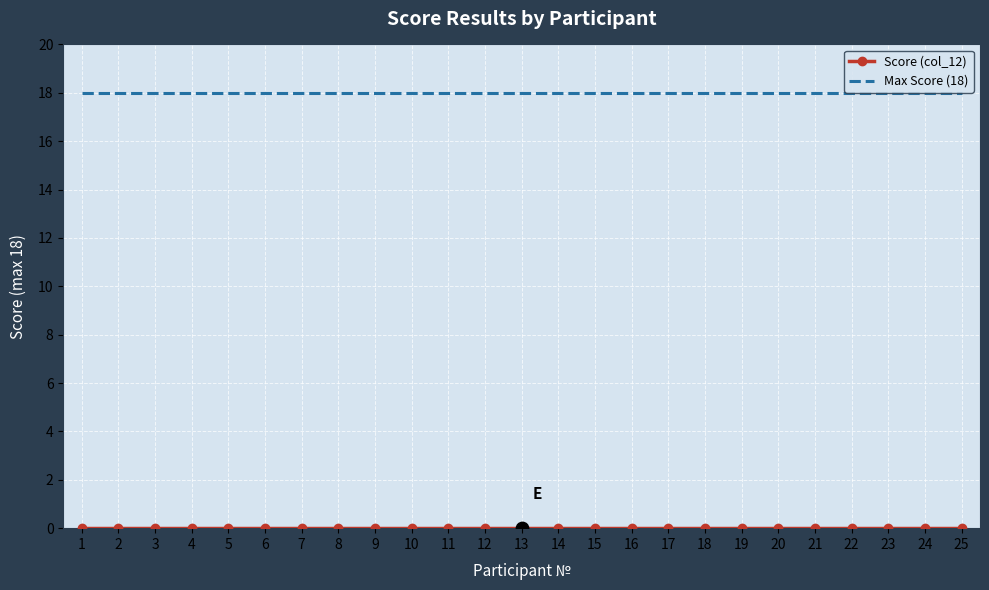

What is the spread (max minus min) of values at 21?

18